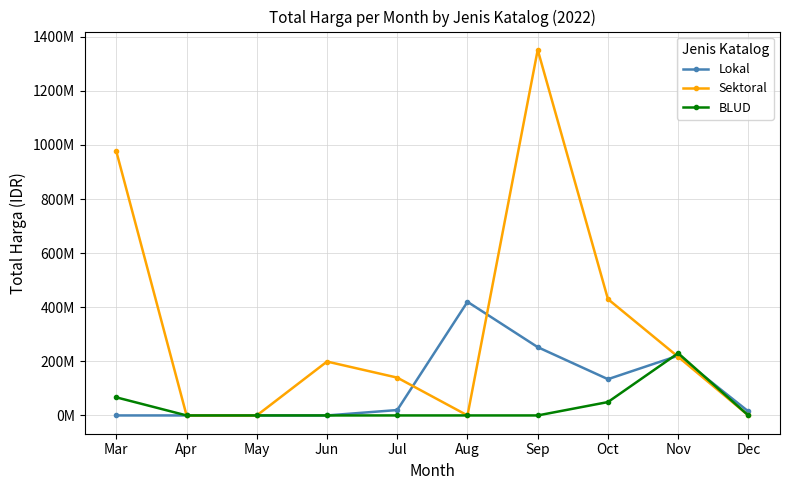

True or false: BLUD has more than 0 interior local peaks.

True